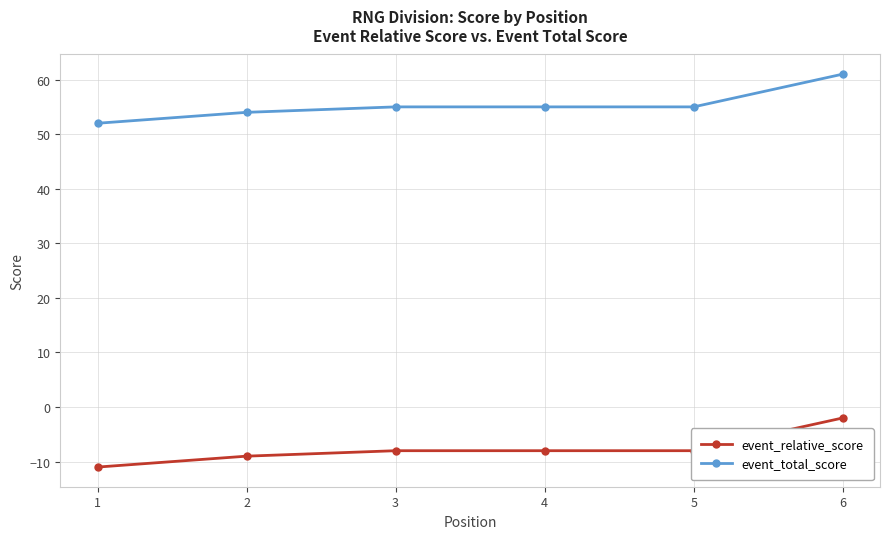

What value does the event_total_score series have at 3?

55